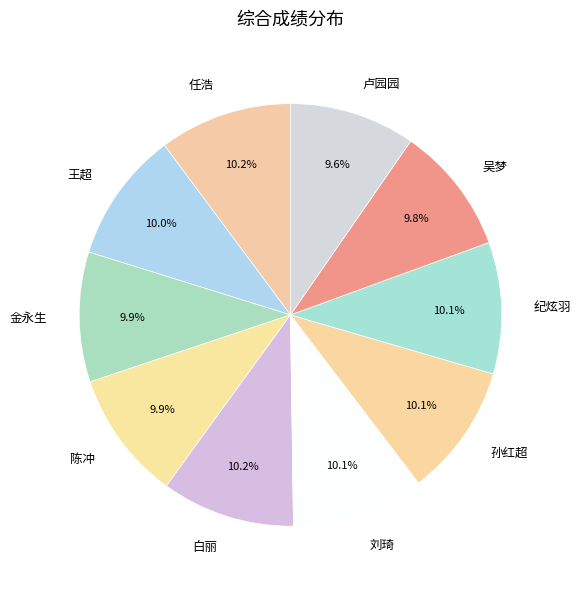

To the nearest percent, what portion does 白丽 represent?

10%